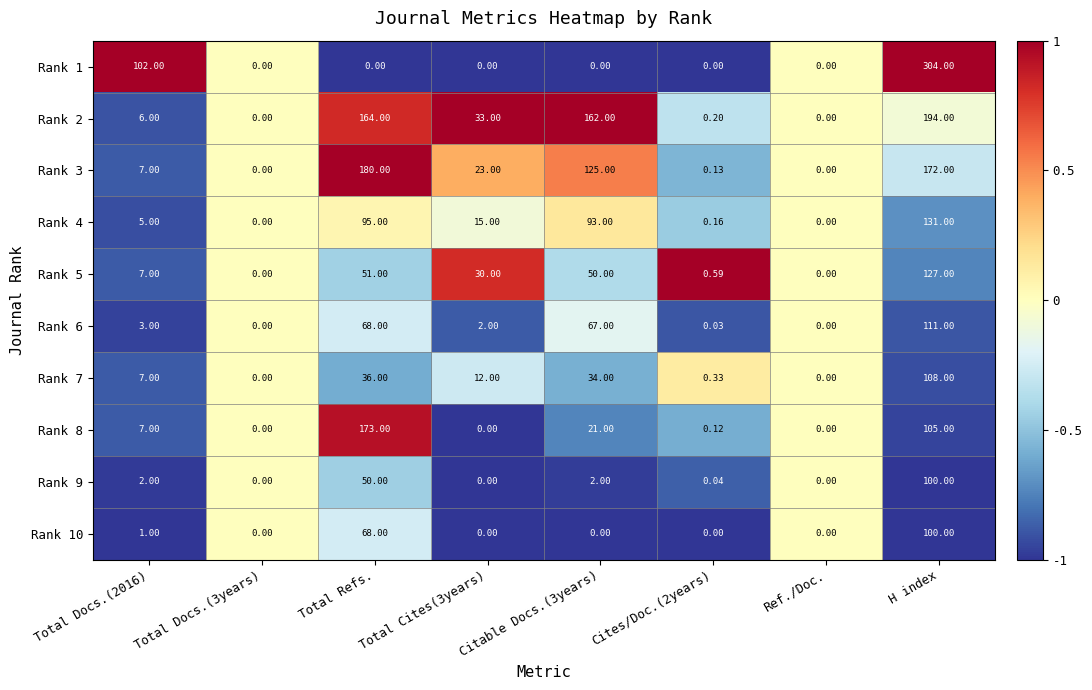

At which label does Rank 2 reach its peak?

H index